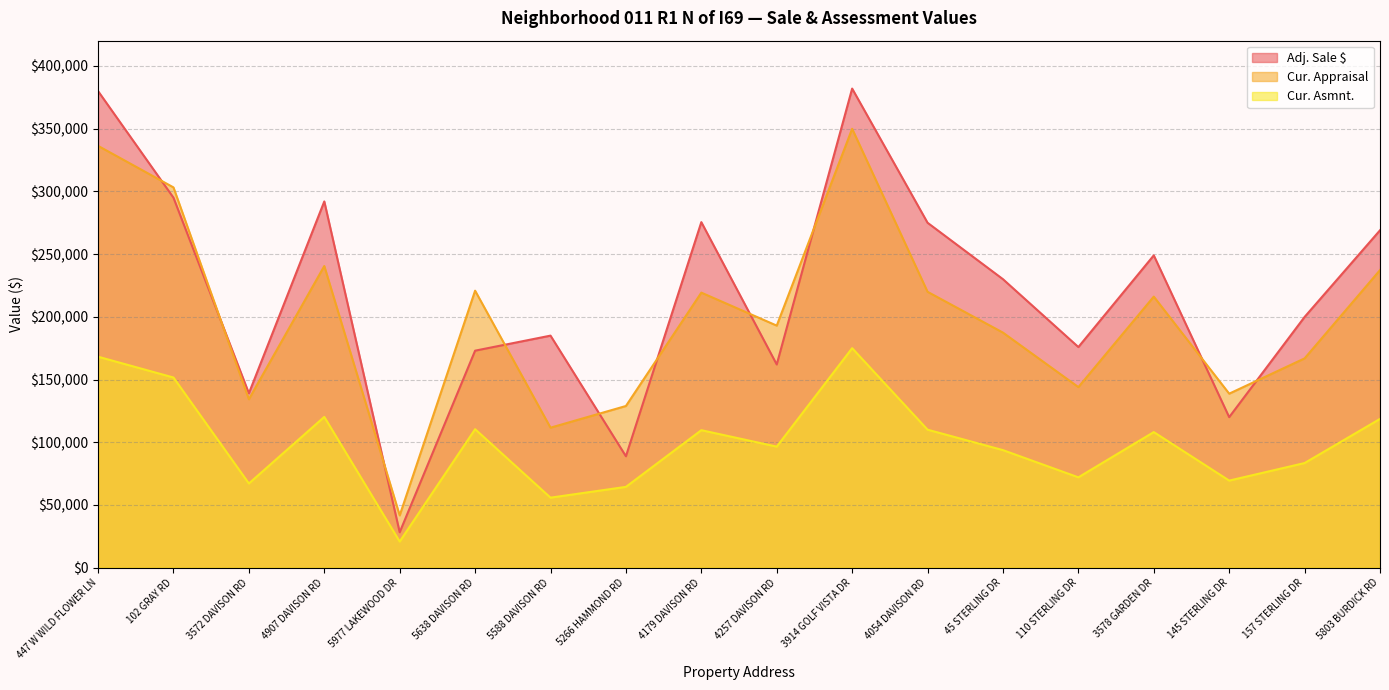

The Adj. Sale $ series shows 275500 at 4179 DAVISON RD. True or false?

True